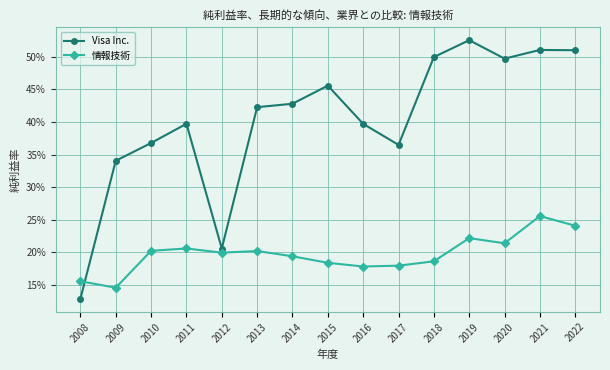

At how many categories does at least one series exceed 0?

15